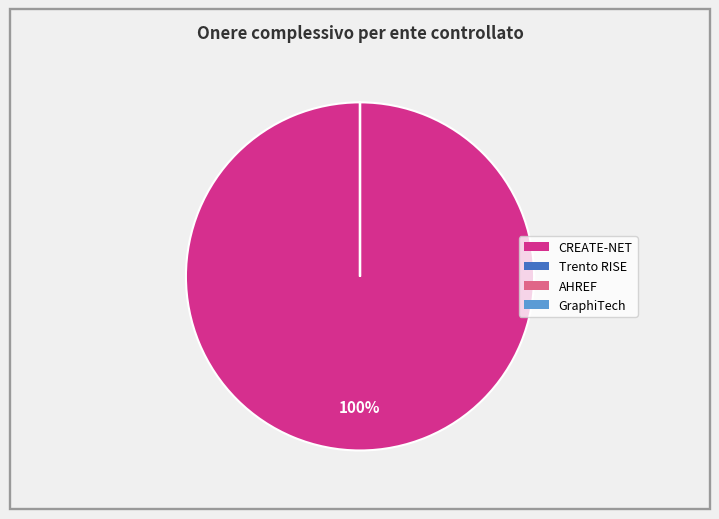

To the nearest percent, what is the difference between the largest and smallest slice percentages?

100%